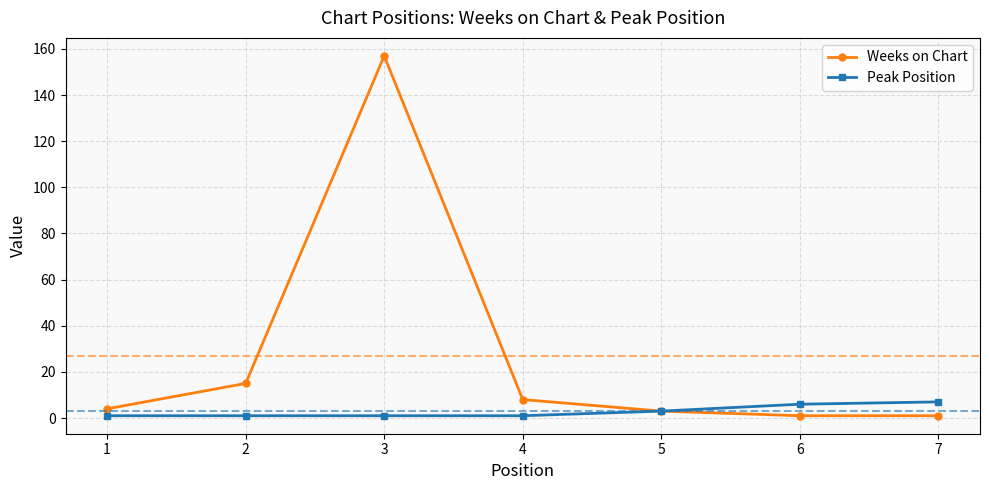

Which series changed the most between 3 and 7?

Weeks on Chart